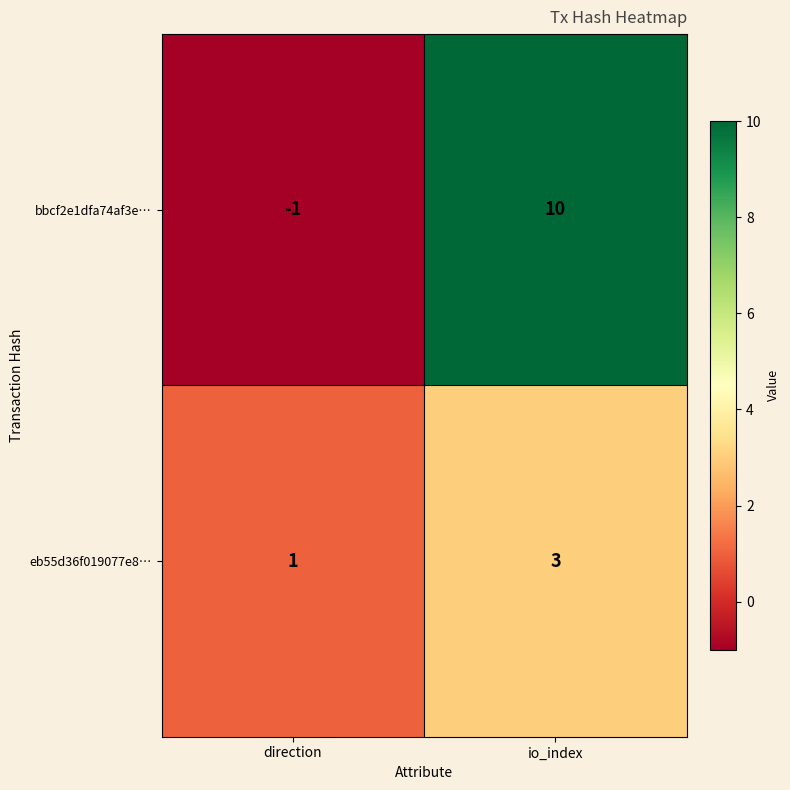

Rank the series at io_index from highest to lowest value.

bbcf2e1dfa74af3e…, eb55d36f019077e8…